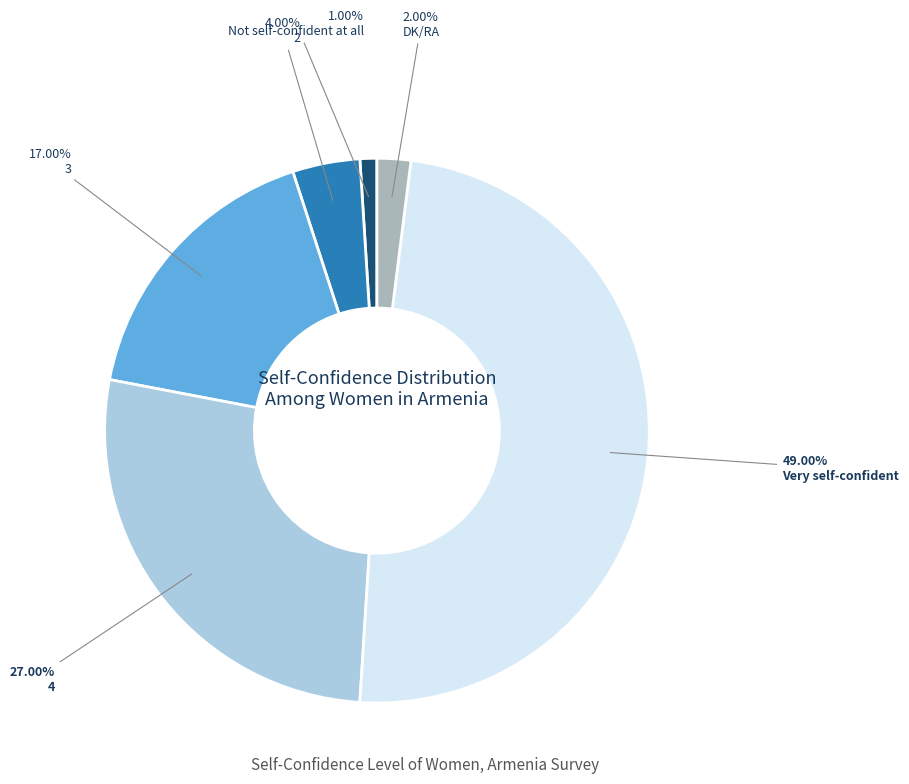

Rank the categories by value from lowest to highest.

Not self-confident at all, DK/RA, 2, 3, 4, Very self-confident